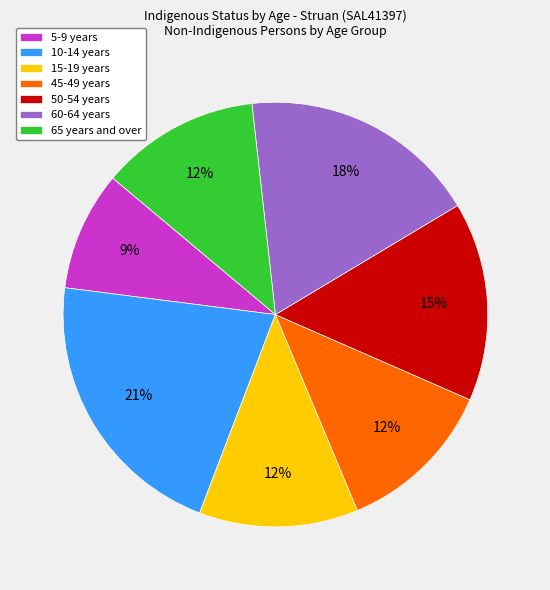

Combined, do 15-19 years and 50-54 years account for over 50%?

No